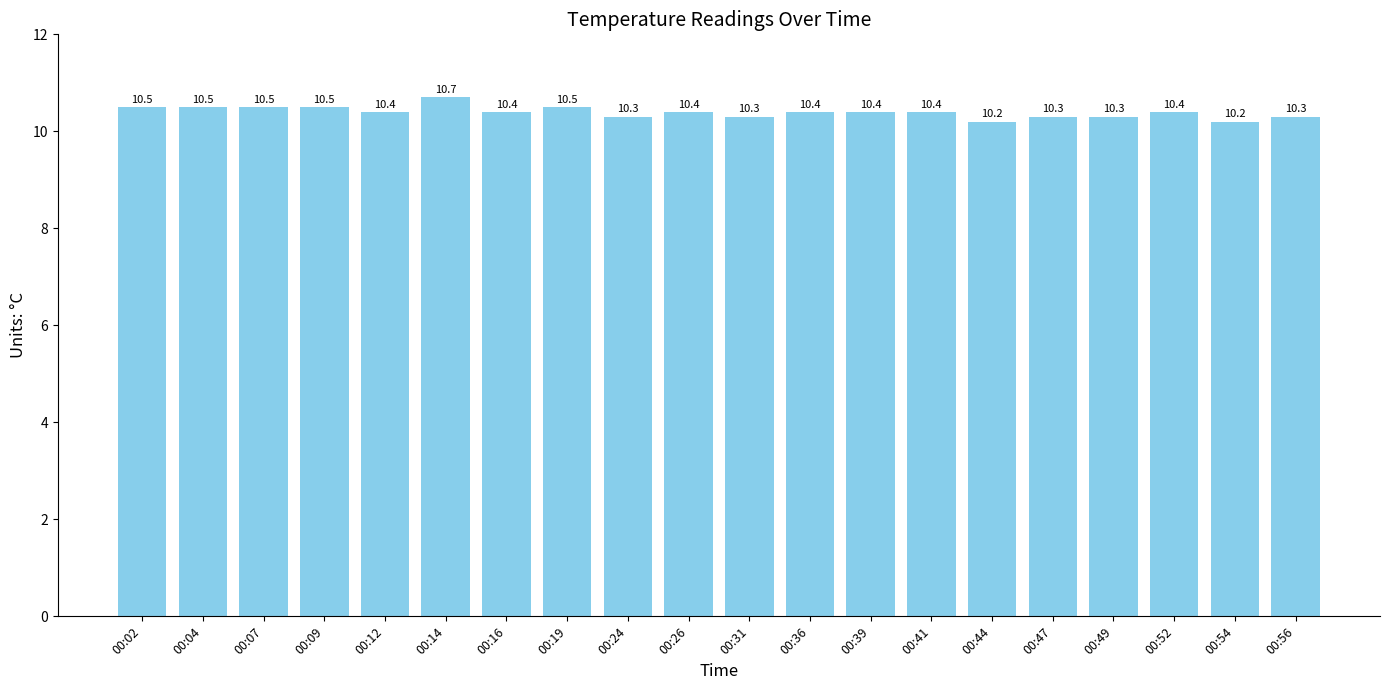

Are the bars horizontal?

No